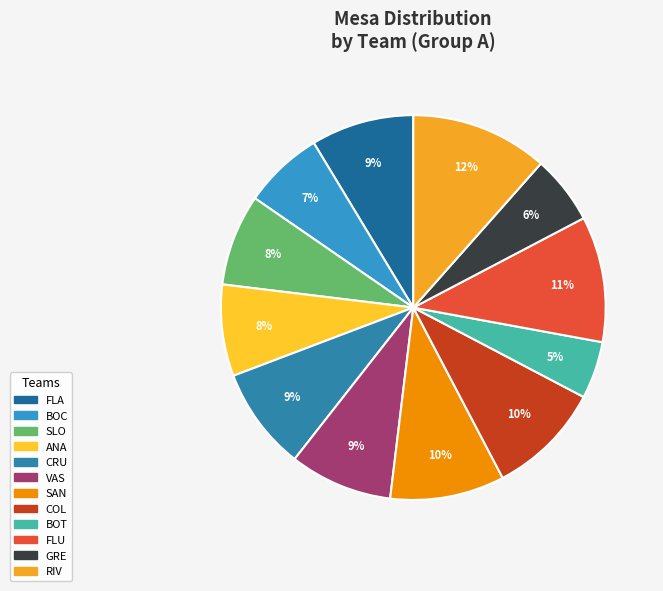

Combined, what portion of the pie is ANA and SLO?

15.4%